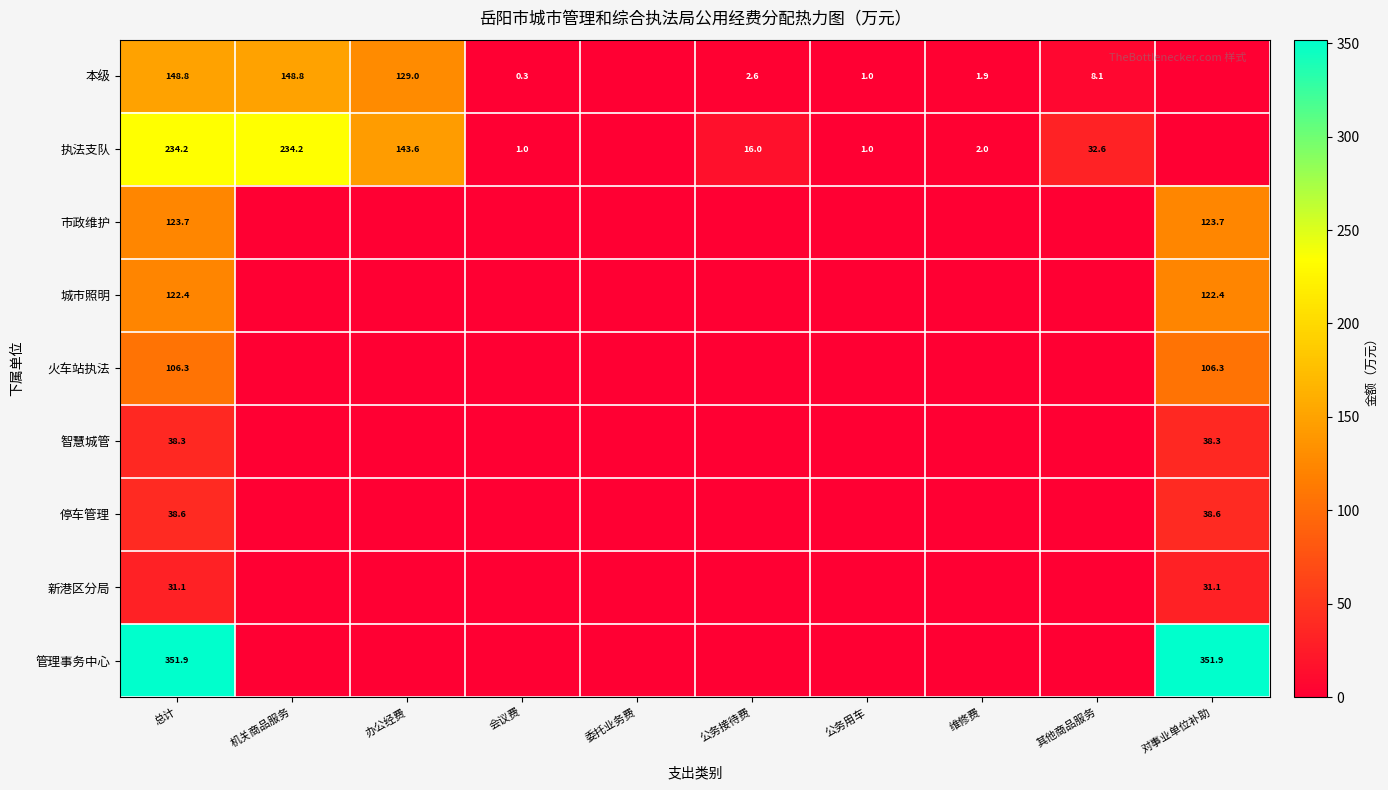

The value of 停车管理 at 总计 is 38.6. True or false?

True